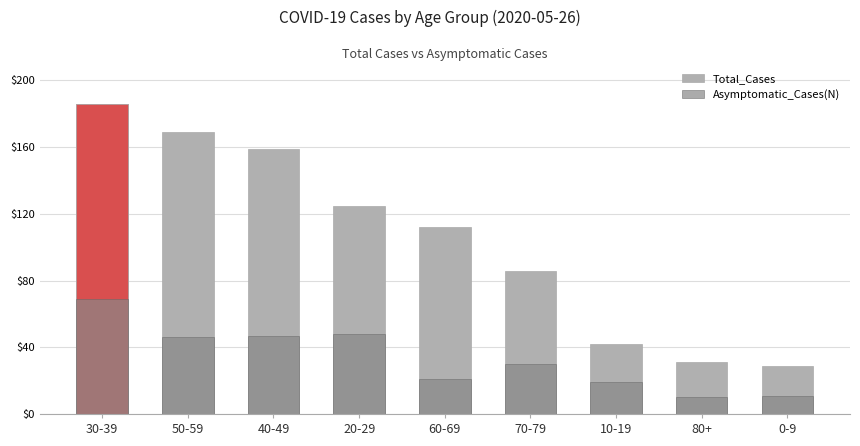

What is the difference between the maximum and minimum values in the Total_Cases series?

157